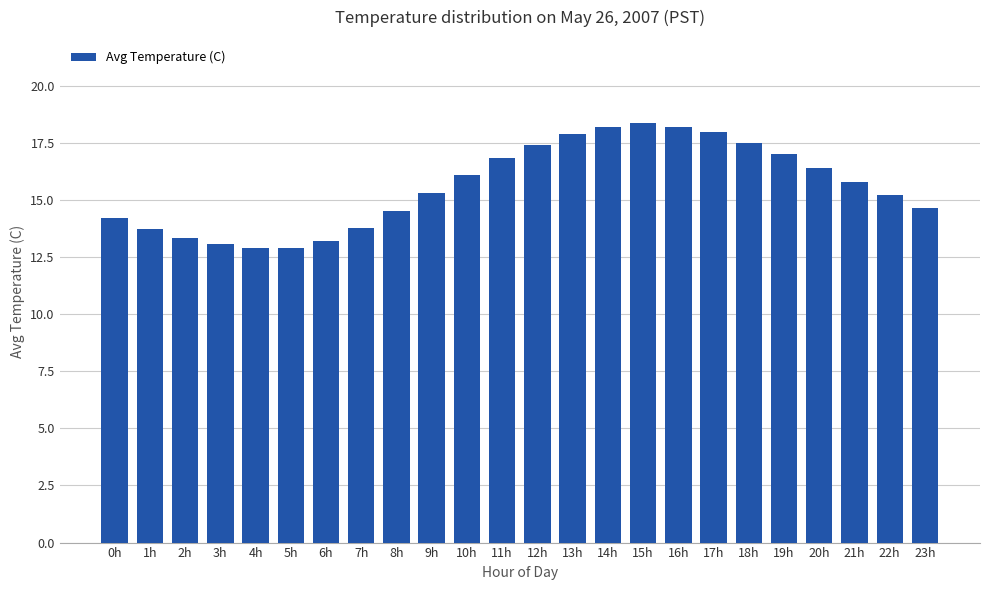

What is the average value?

15.6